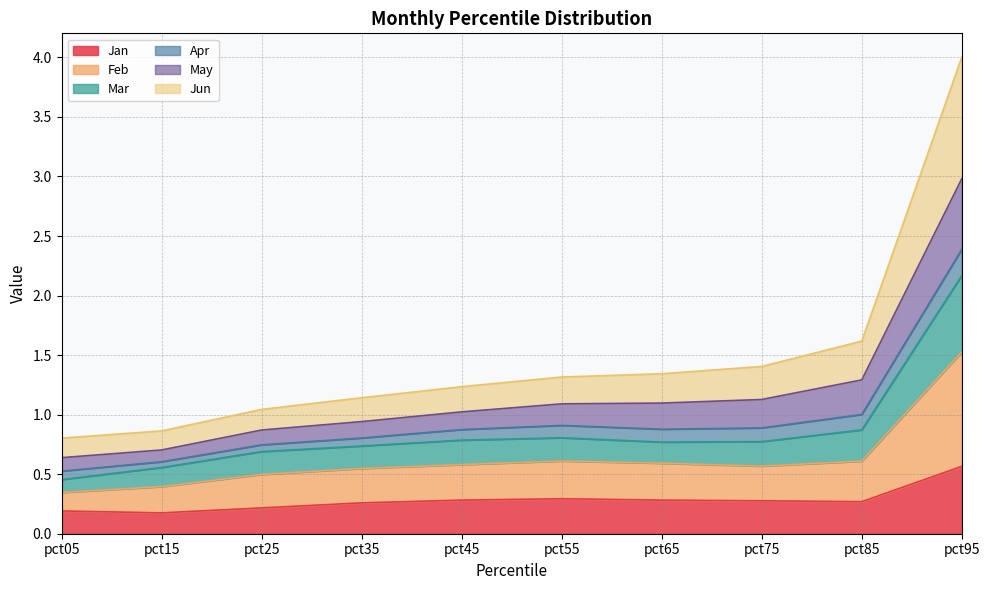

Rank the categories by Jan value from lowest to highest.

pct15, pct05, pct25, pct35, pct85, pct75, pct65, pct45, pct55, pct95